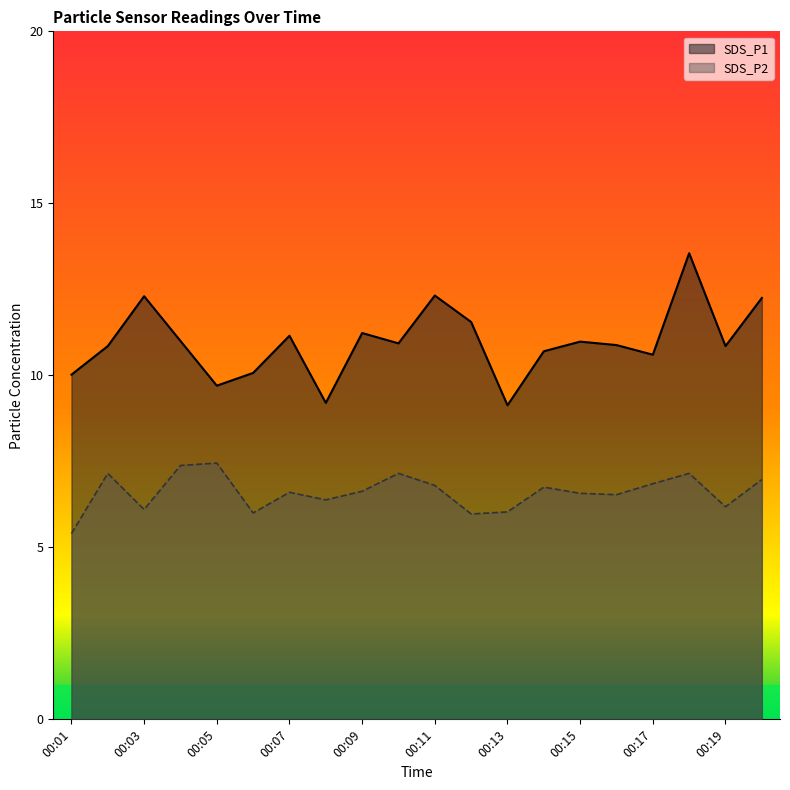

Does the chart display data point markers on the line(s)?

No